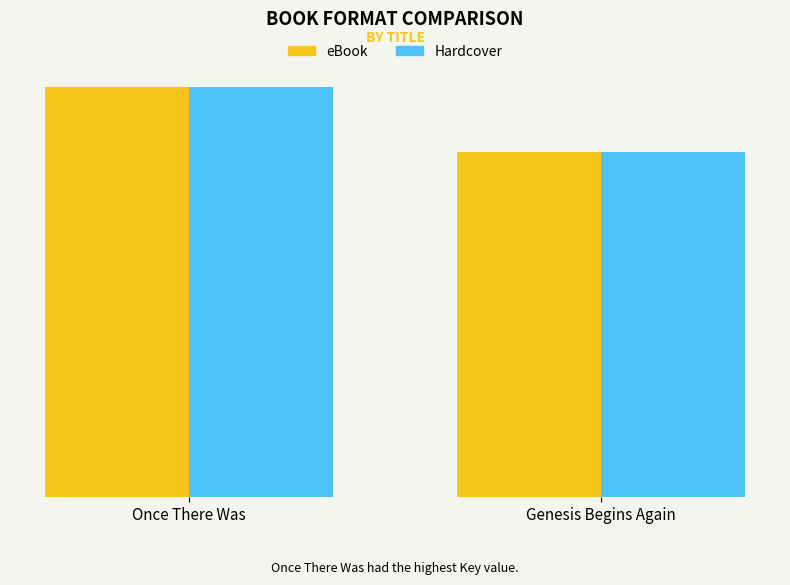

Are the bars horizontal?

No